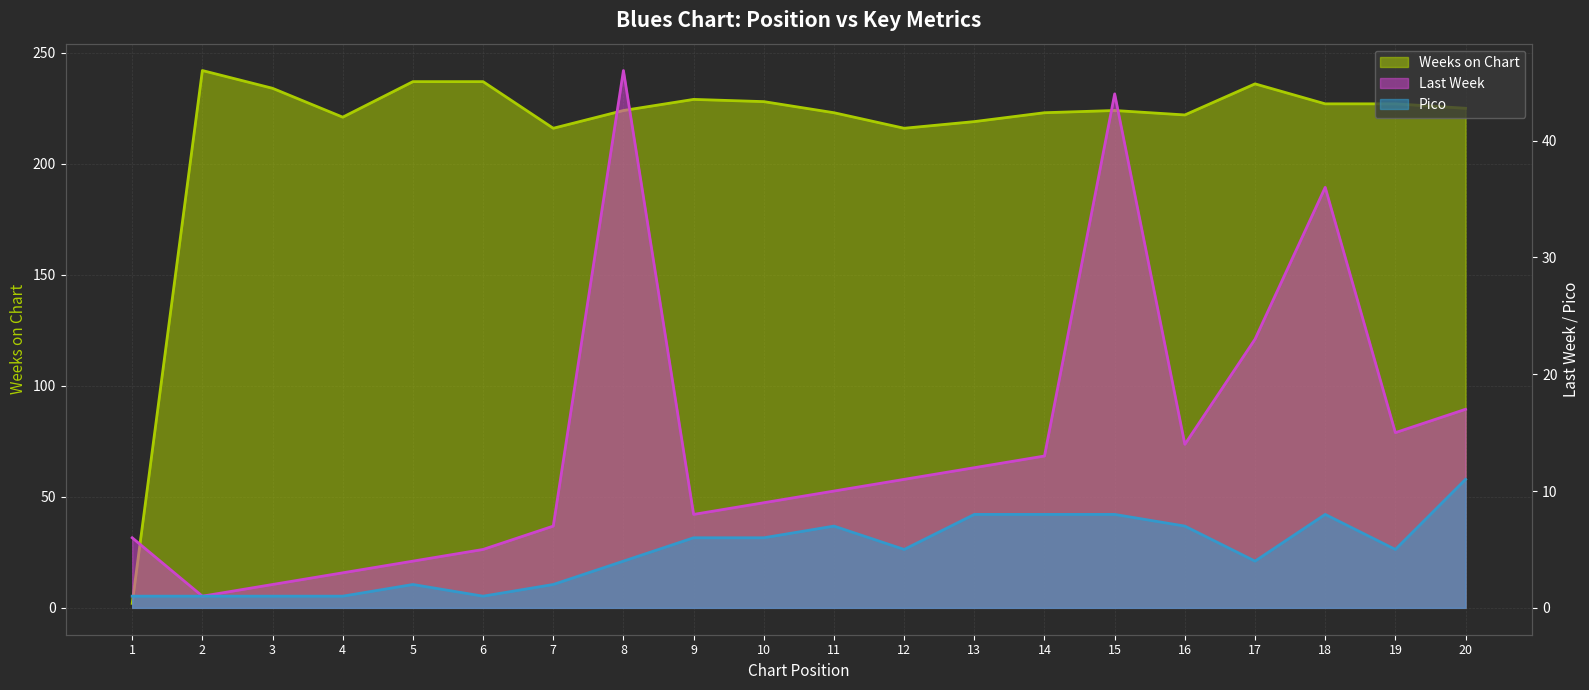

Is it true that Last Week equals 3 at 4?

True